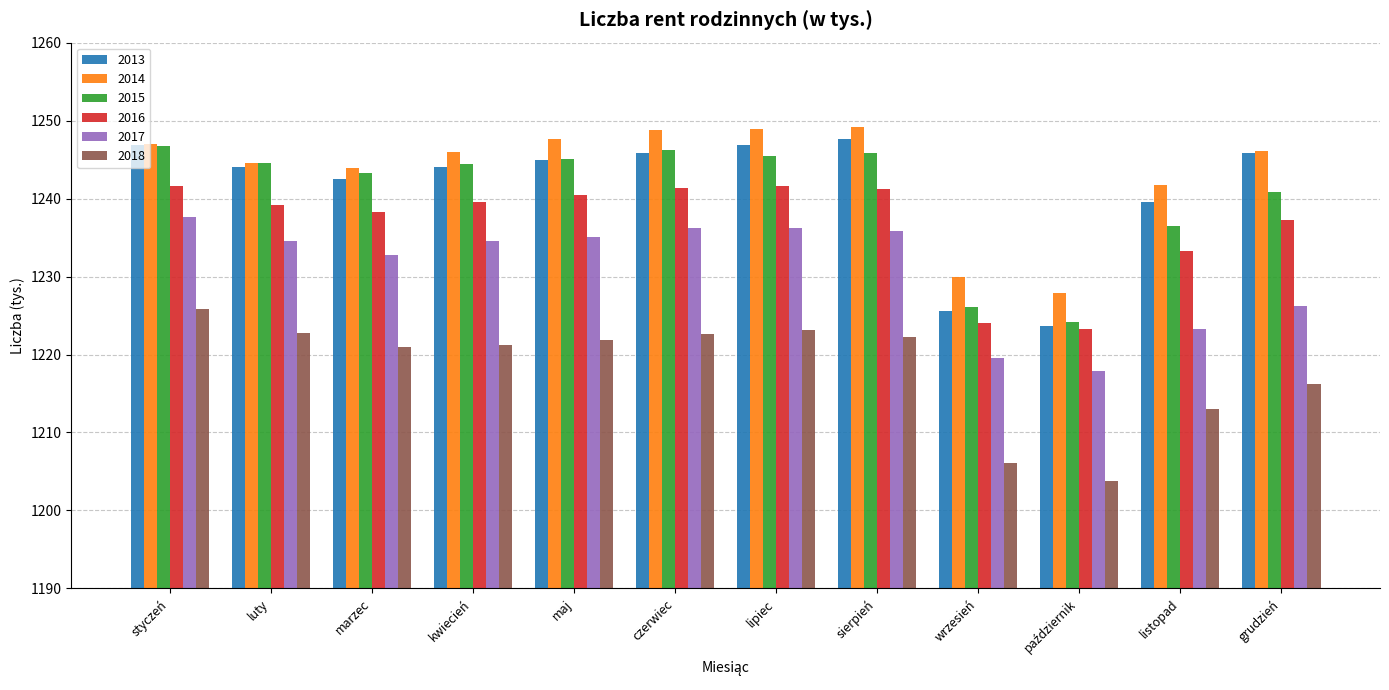

What position from the left is lipiec?

7